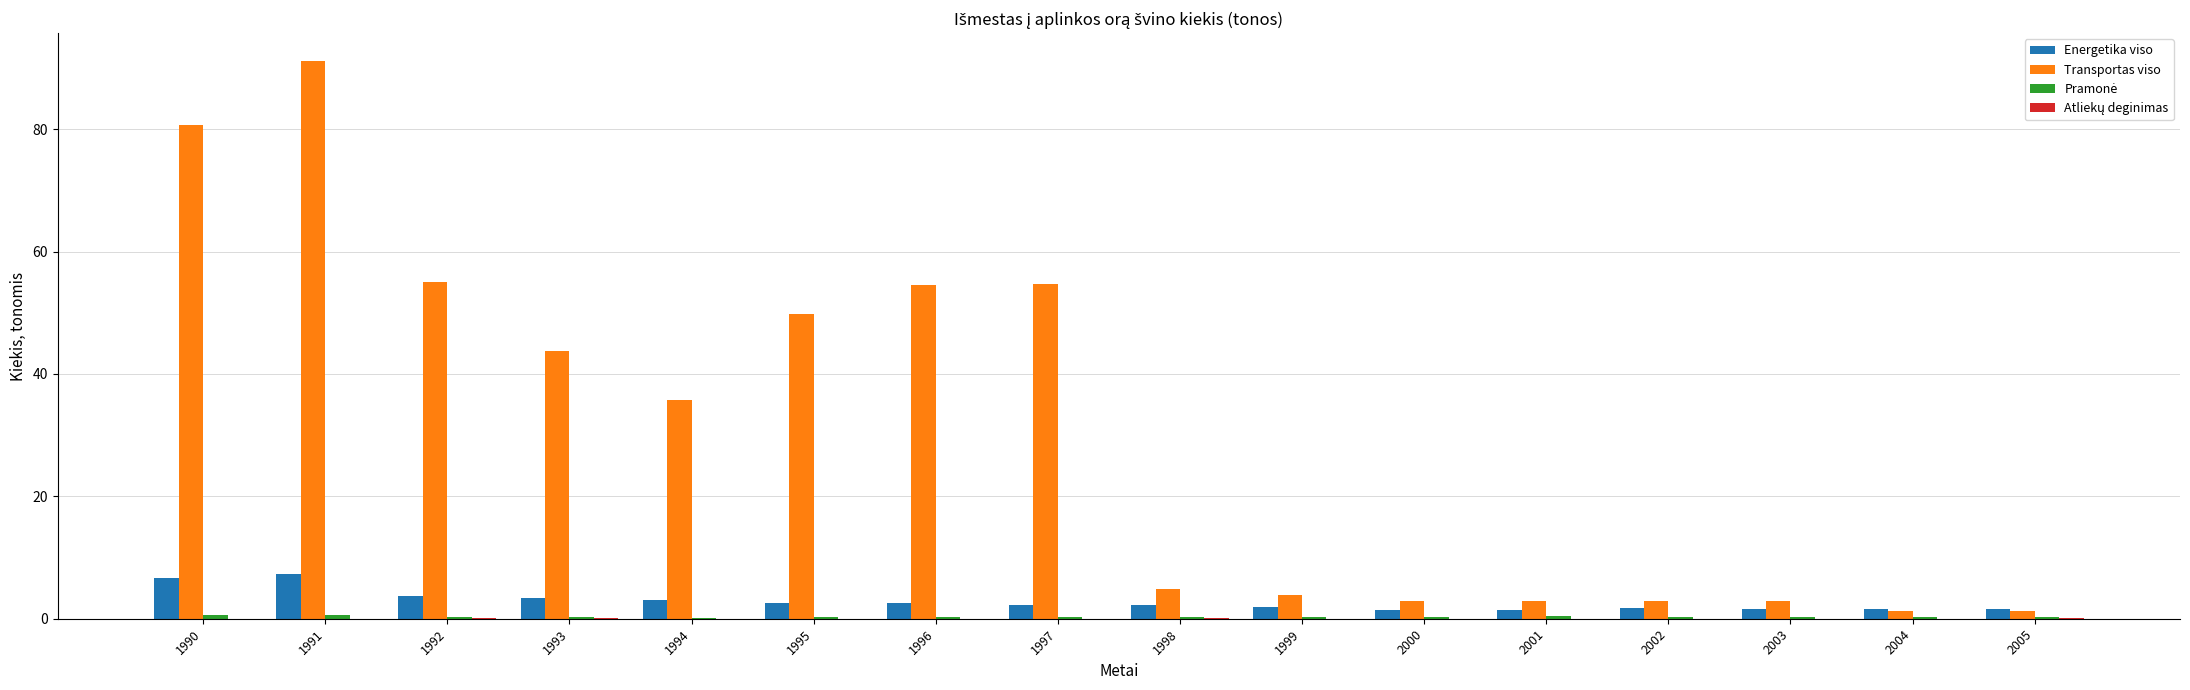

Is the value of Energetika viso at 1991 greater than the value of Transportas viso at 1990?

No